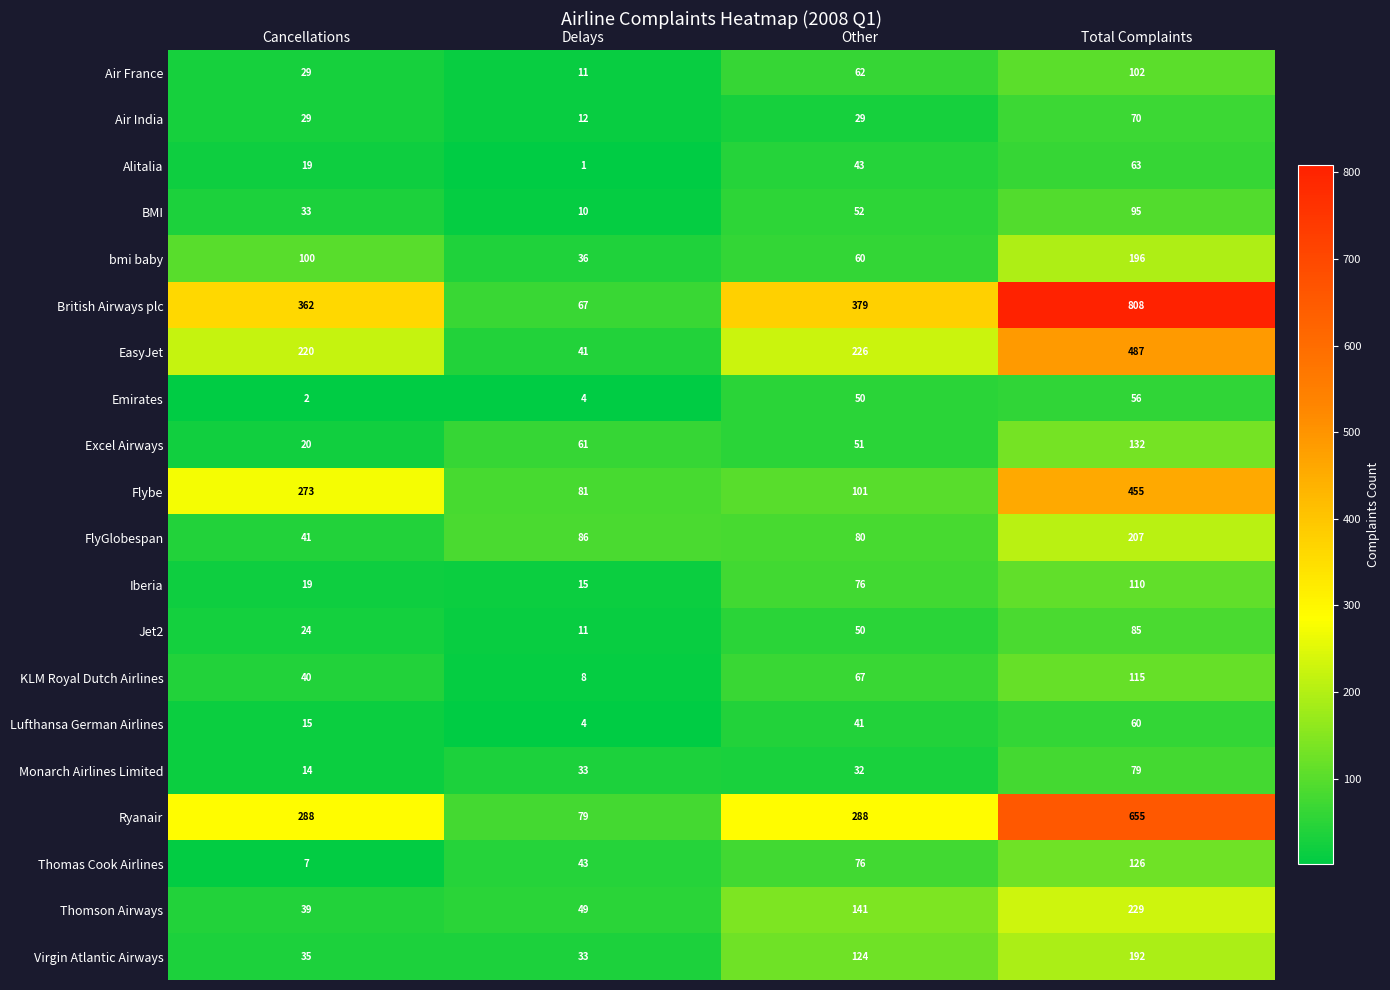

Is it true that EasyJet equals 41 at Delays?

True